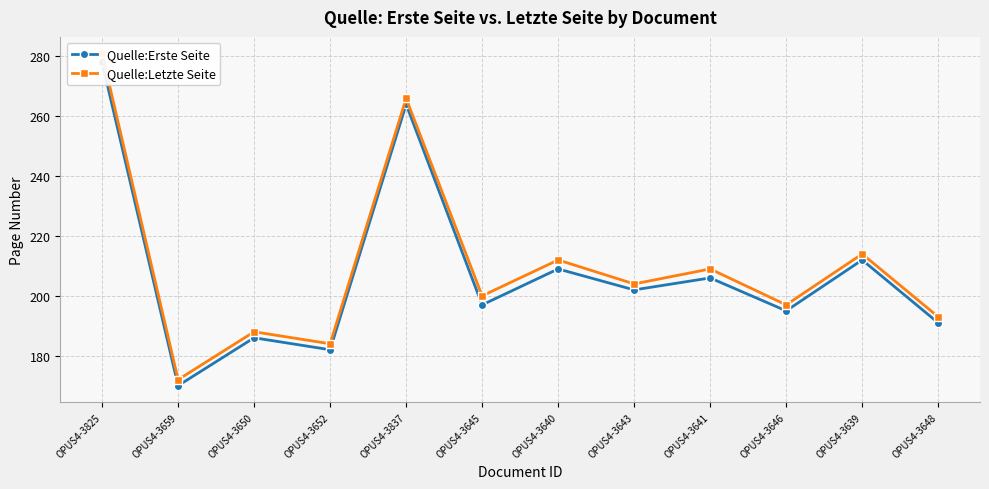

What is the spread (max minus min) of values at OPUS4-3837?

2